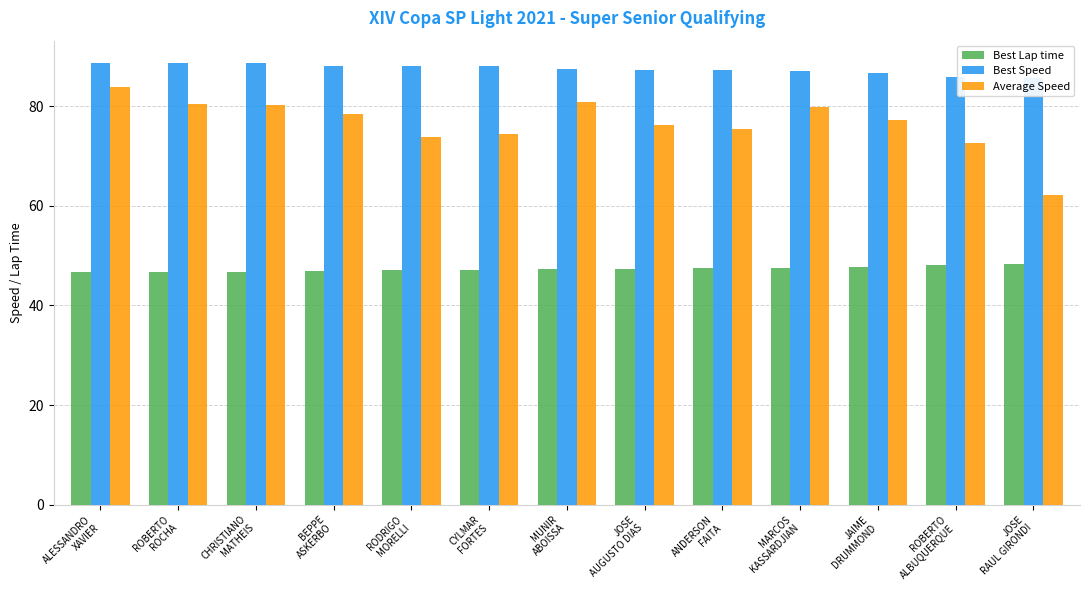

Reading left to right, list all the values displayed in this chart.

Best Lap time: ALESSANDRO
XAVIER=46.6	ROBERTO
ROCHA=46.7	CHRISTIANO
MATHEIS=46.7	BEPPE
ASKERBO=47.0	RODRIGO
MORELLI=47.0	CYLMAR
FORTES=47.0	MUNIR
ABOISSA=47.3	JOSE
AUGUSTO DIAS=47.4	ANDERSON
FAITA=47.5	MARCOS
KASSARDJIAN=47.5	JAIME
DRUMMOND=47.7	ROBERTO
ALBUQUERQUE=48.2	JOSE
RAUL GIRONDI=48.3
Best Speed: ALESSANDRO
XAVIER=88.8	ROBERTO
ROCHA=88.6	CHRISTIANO
MATHEIS=88.6	BEPPE
ASKERBO=88.2	RODRIGO
MORELLI=88.0	CYLMAR
FORTES=88.0	MUNIR
ABOISSA=87.6	JOSE
AUGUSTO DIAS=87.4	ANDERSON
FAITA=87.2	MARCOS
KASSARDJIAN=87.2	JAIME
DRUMMOND=86.7	ROBERTO
ALBUQUERQUE=85.9	JOSE
RAUL GIRONDI=85.7
Average Speed: ALESSANDRO
XAVIER=83.8	ROBERTO
ROCHA=80.5	CHRISTIANO
MATHEIS=80.2	BEPPE
ASKERBO=78.5	RODRIGO
MORELLI=73.9	CYLMAR
FORTES=74.5	MUNIR
ABOISSA=80.9	JOSE
AUGUSTO DIAS=76.3	ANDERSON
FAITA=75.4	MARCOS
KASSARDJIAN=79.8	JAIME
DRUMMOND=77.3	ROBERTO
ALBUQUERQUE=72.6	JOSE
RAUL GIRONDI=62.1